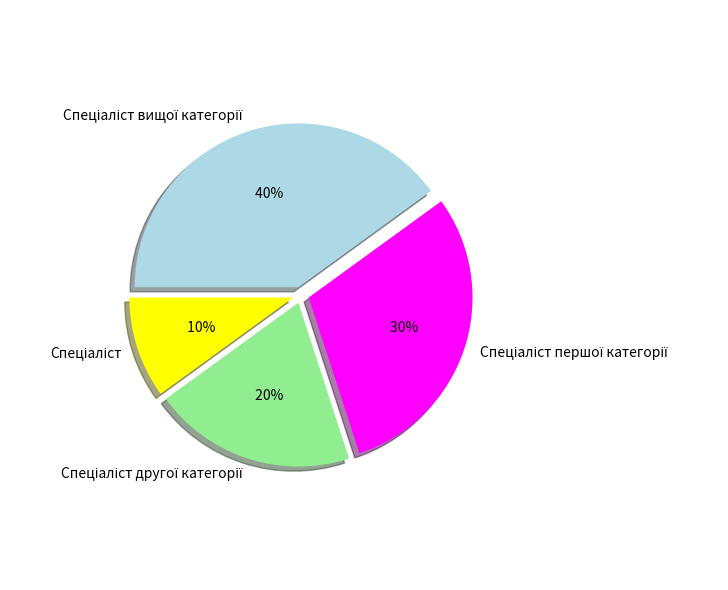

To the nearest percent, what is the average slice percentage?

25%